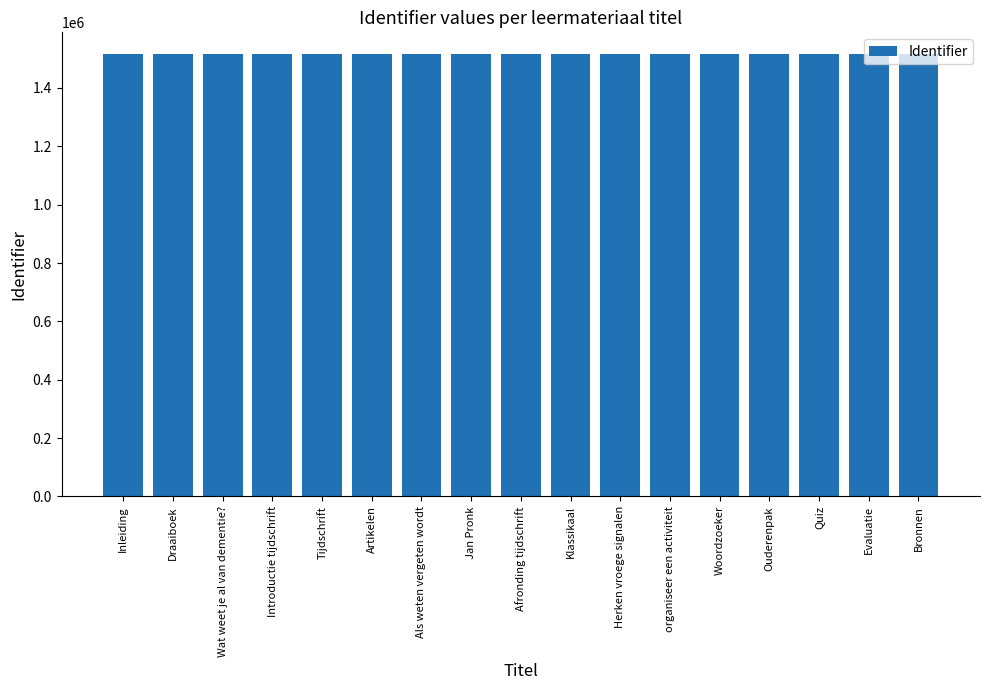

What is the sum of all values?

25750664